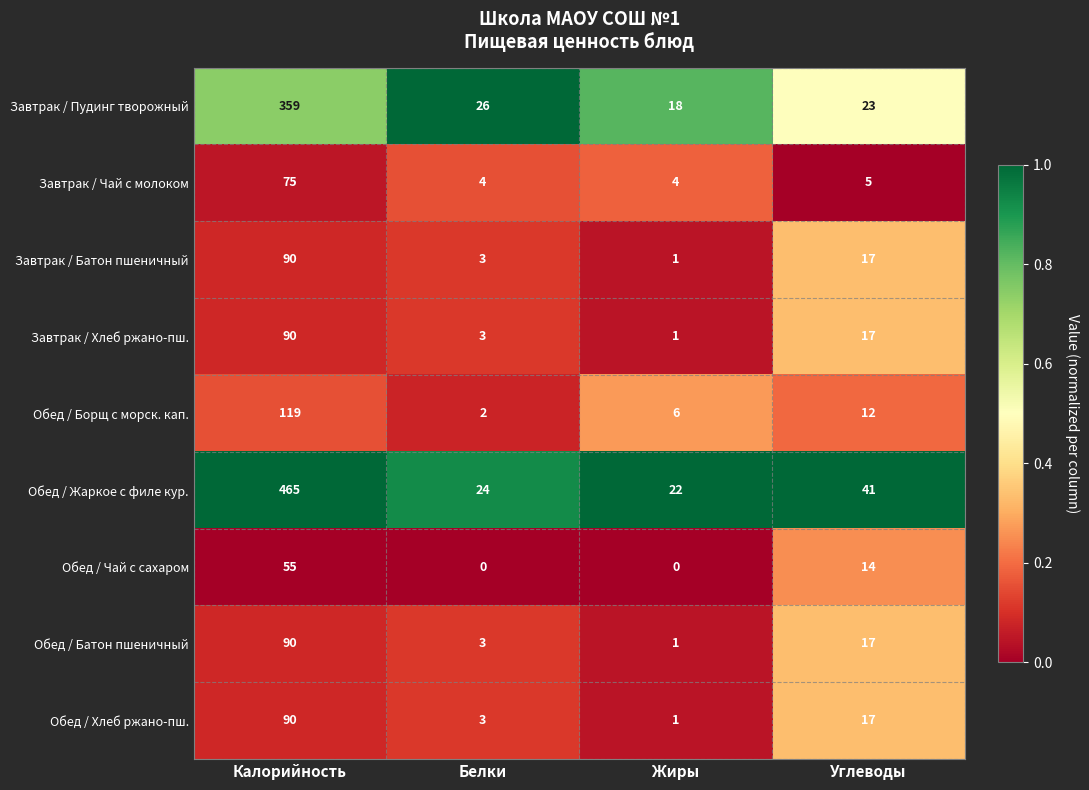

Between Жиры and Углеводы, which series saw the biggest shift?

Обед / Жаркое с филе кур.